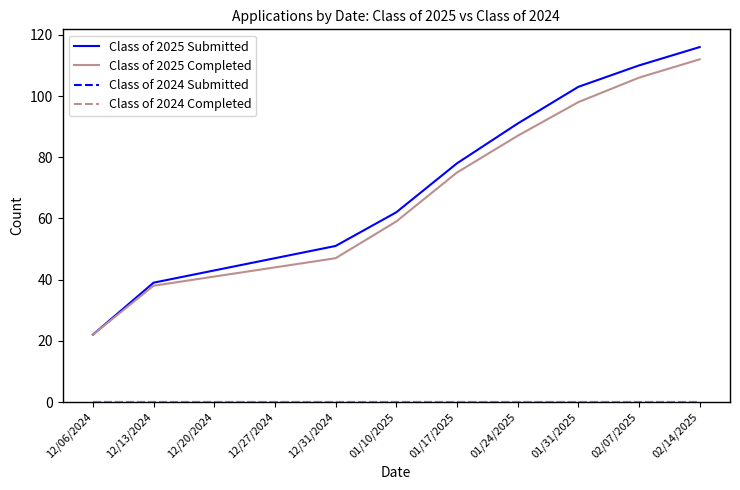

The value of Class of 2024 Completed at 01/24/2025 is 0. True or false?

True